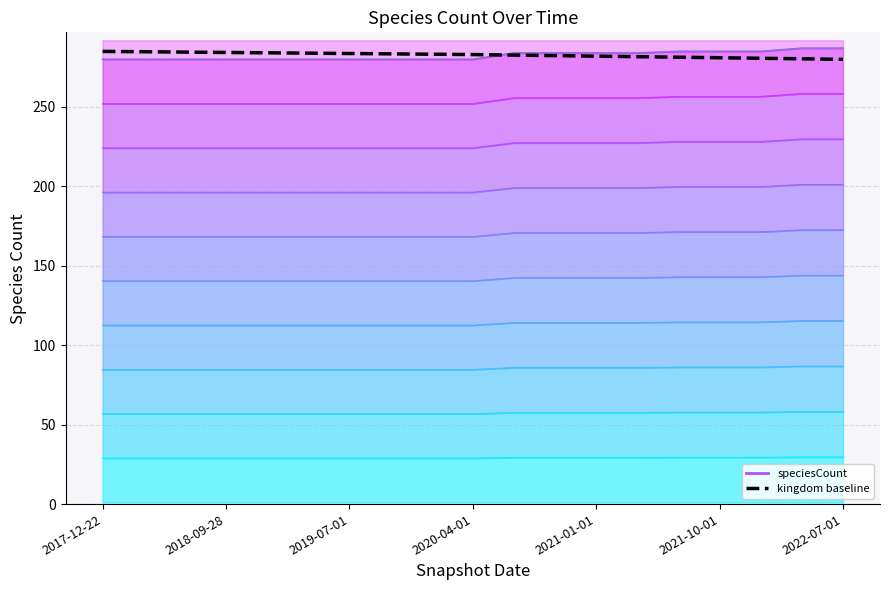

What is the label of the 19th point from the right?

2017-12-22